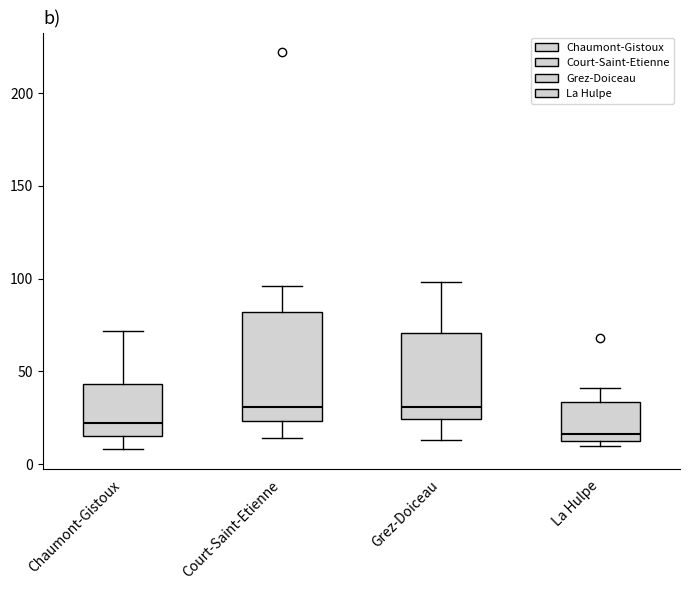

Where does the upper whisker of the box for Grez-Doiceau end on the y-axis? The values are not printed on the chart, so give them approximately, as read against the axis.

100